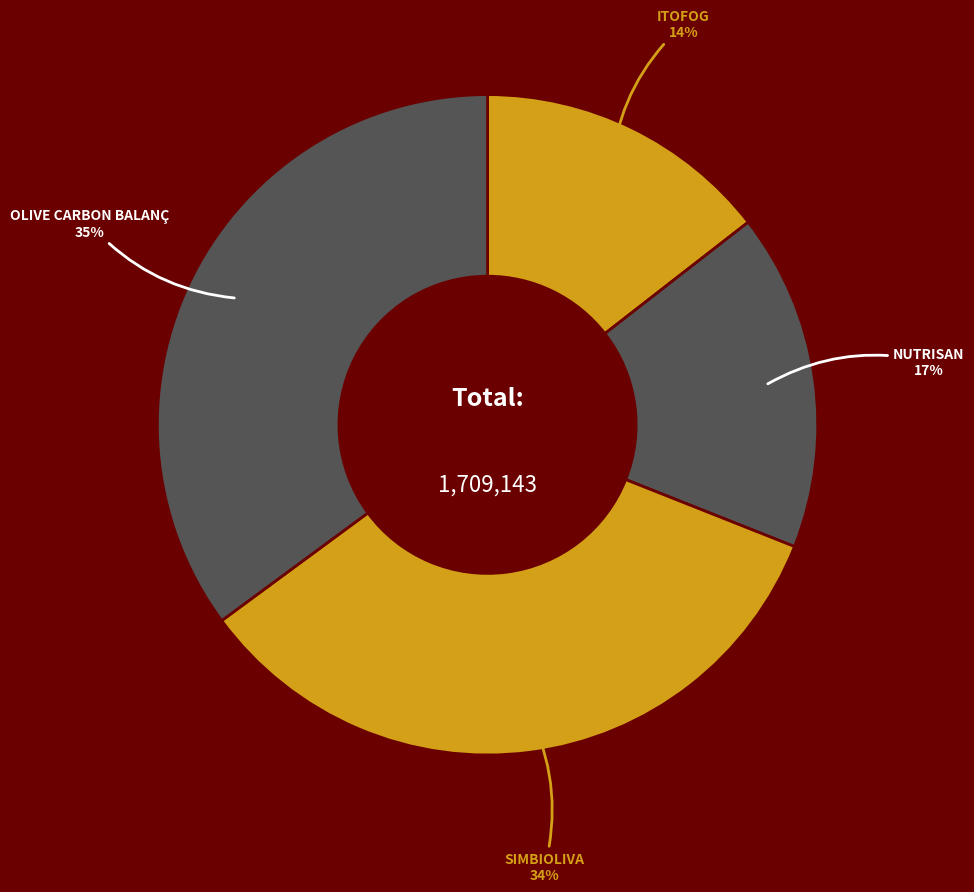

How many slices are in this pie chart?

4